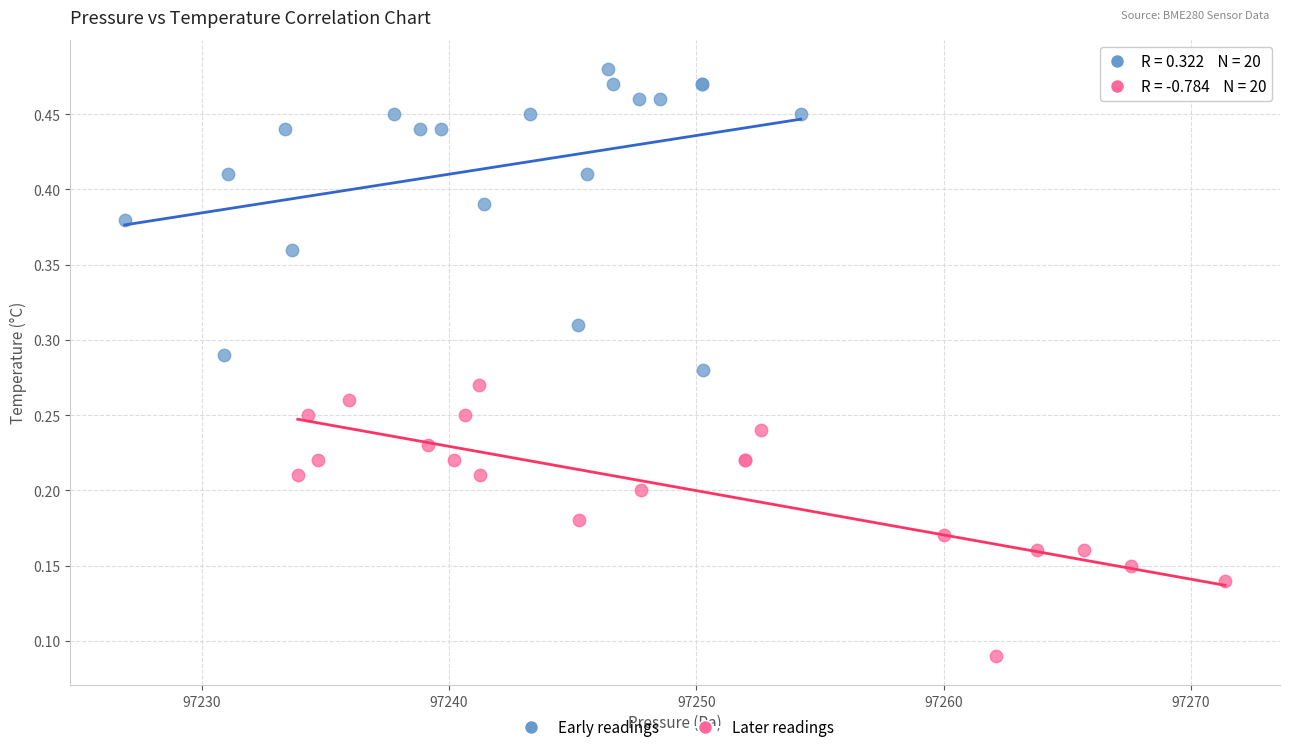

What are all the series names shown in the legend?

Early readings, Later readings